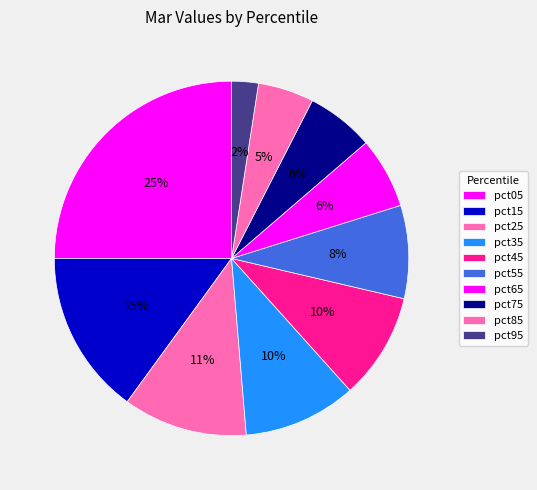

How many slices are in this pie chart?

10